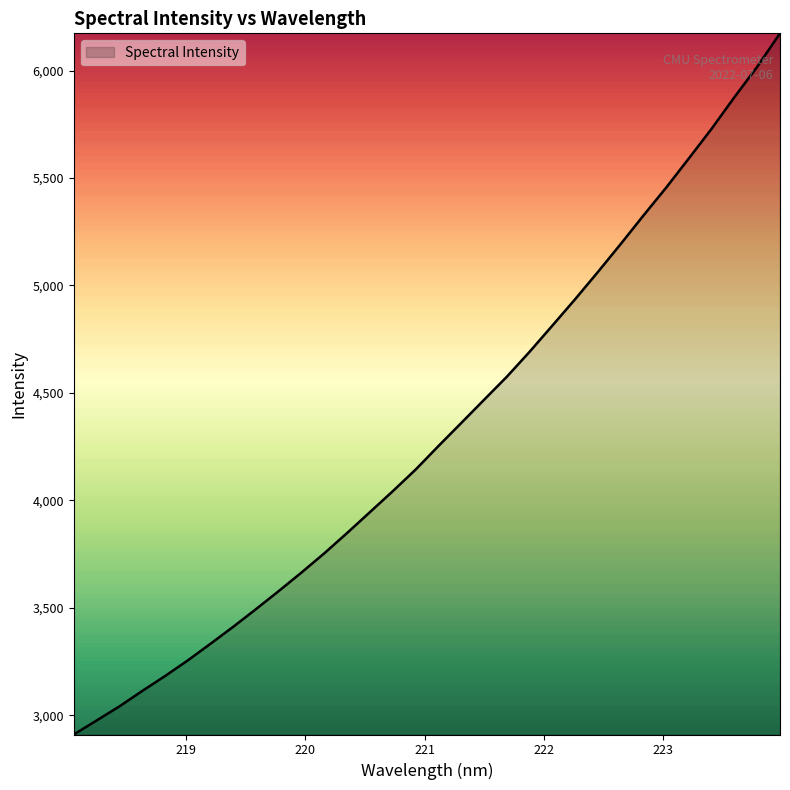

What is the minimum value shown in the chart?

2911.2